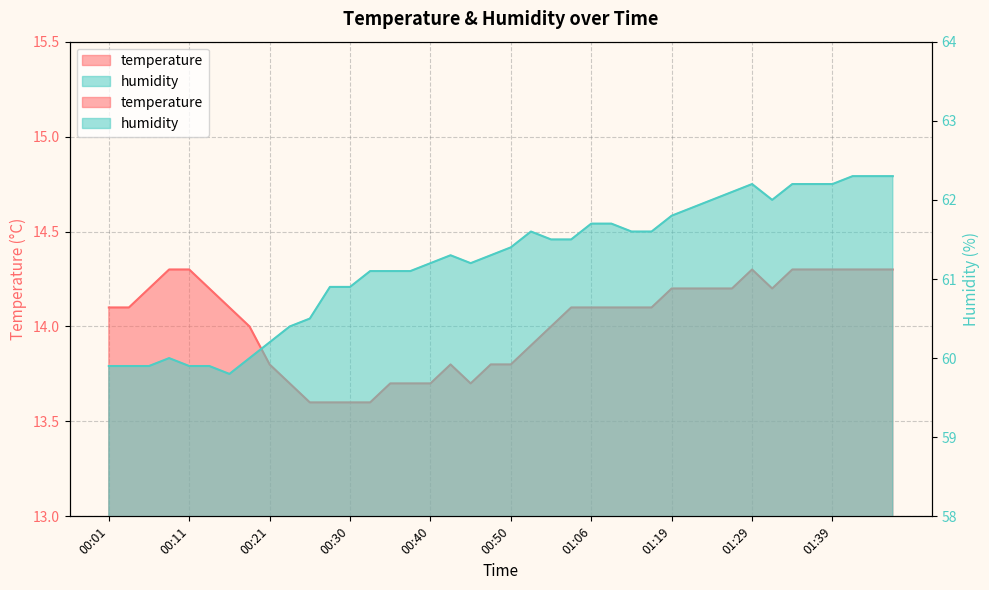

What value does the humidity series have at 01:11?

61.7